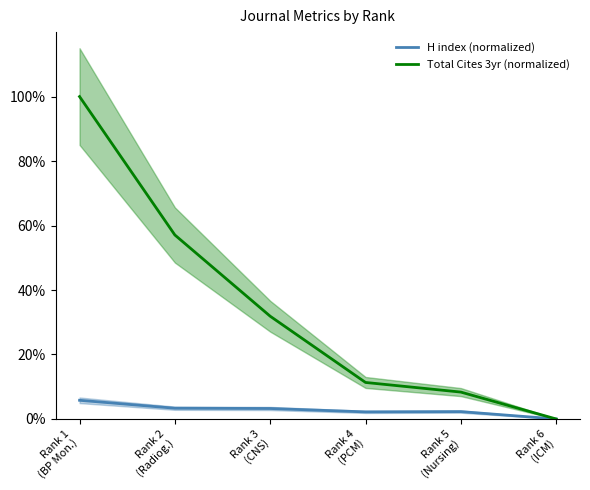

Is the value of H index (normalized) at Rank 1
(BP Mon.) greater than the value of Total Cites 3yr (normalized) at Rank 3
(CNS)?

No